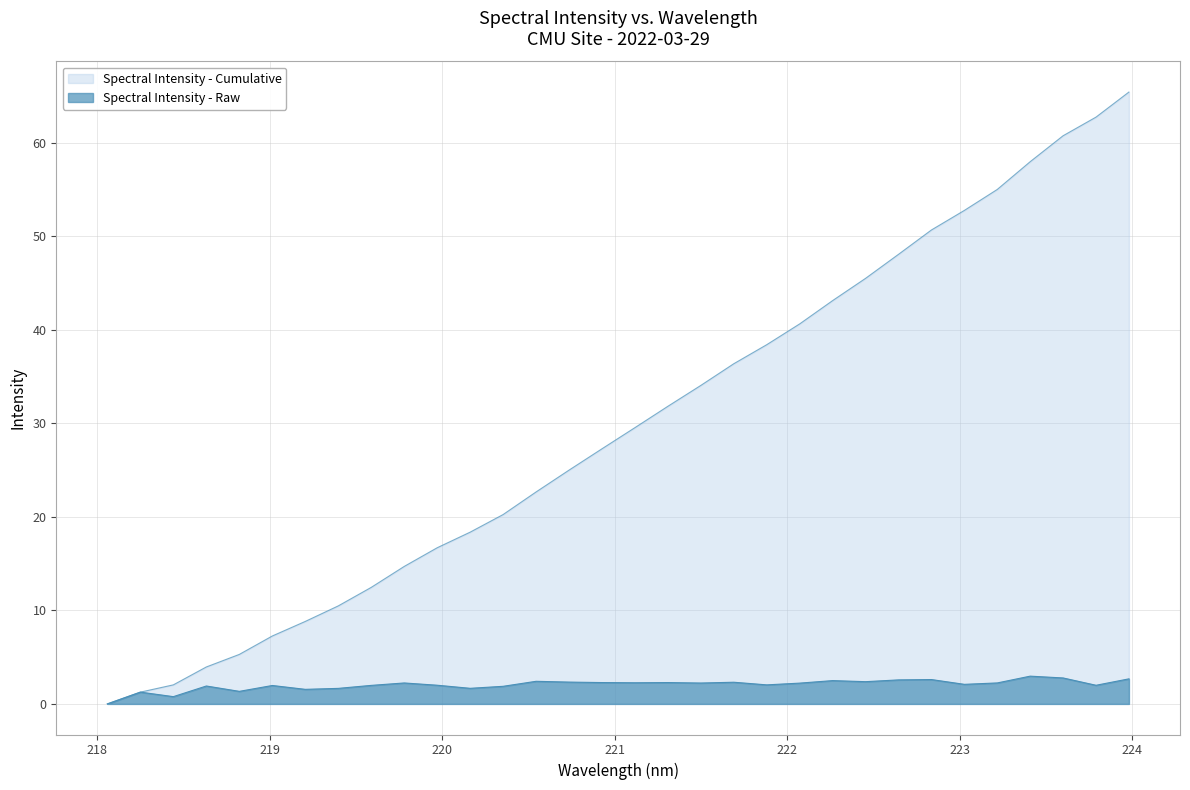

Rank the categories by value from highest to lowest.

223.408, 223.5987, 223.9802, 222.8355, 222.6447, 222.263, 220.5444, 222.4538, 220.7354, 221.6902, 220.9264, 221.3083, 221.1174, 223.2172, 219.7801, 221.4993, 222.0721, 223.0264, 221.8812, 219.9712, 223.7895, 219.589, 219.0156, 218.6332, 220.3533, 220.1623, 219.3979, 219.2067, 218.8244, 218.2508, 218.442, 218.0596